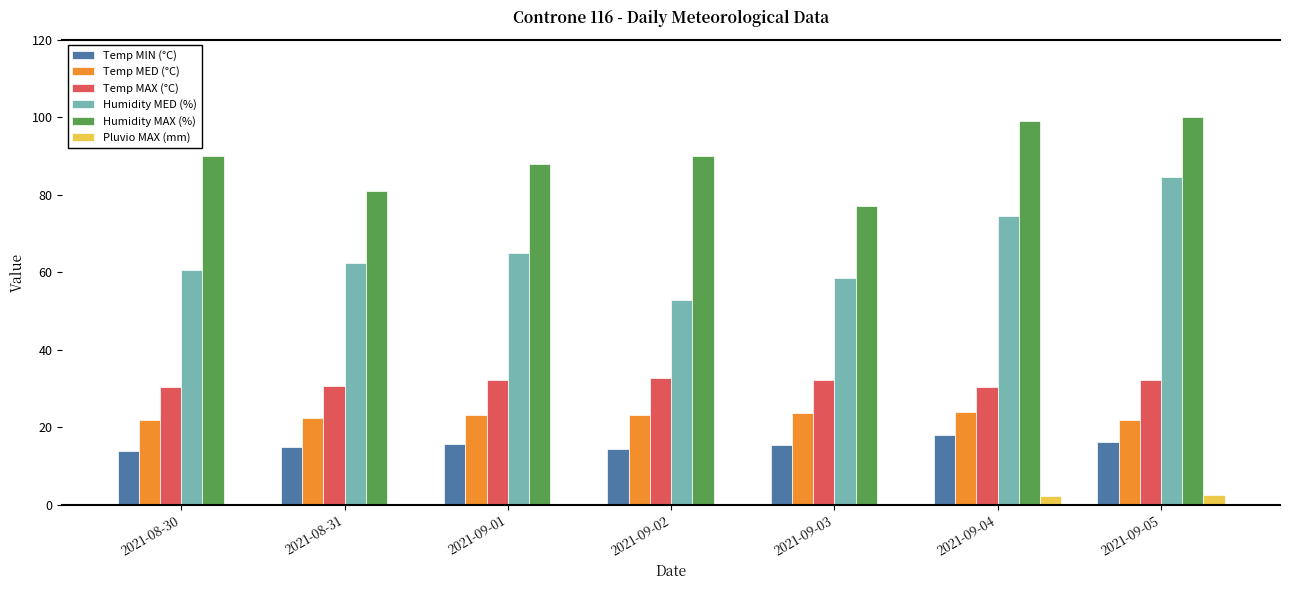

What is the maximum value for Humidity MED (%)?

84.6